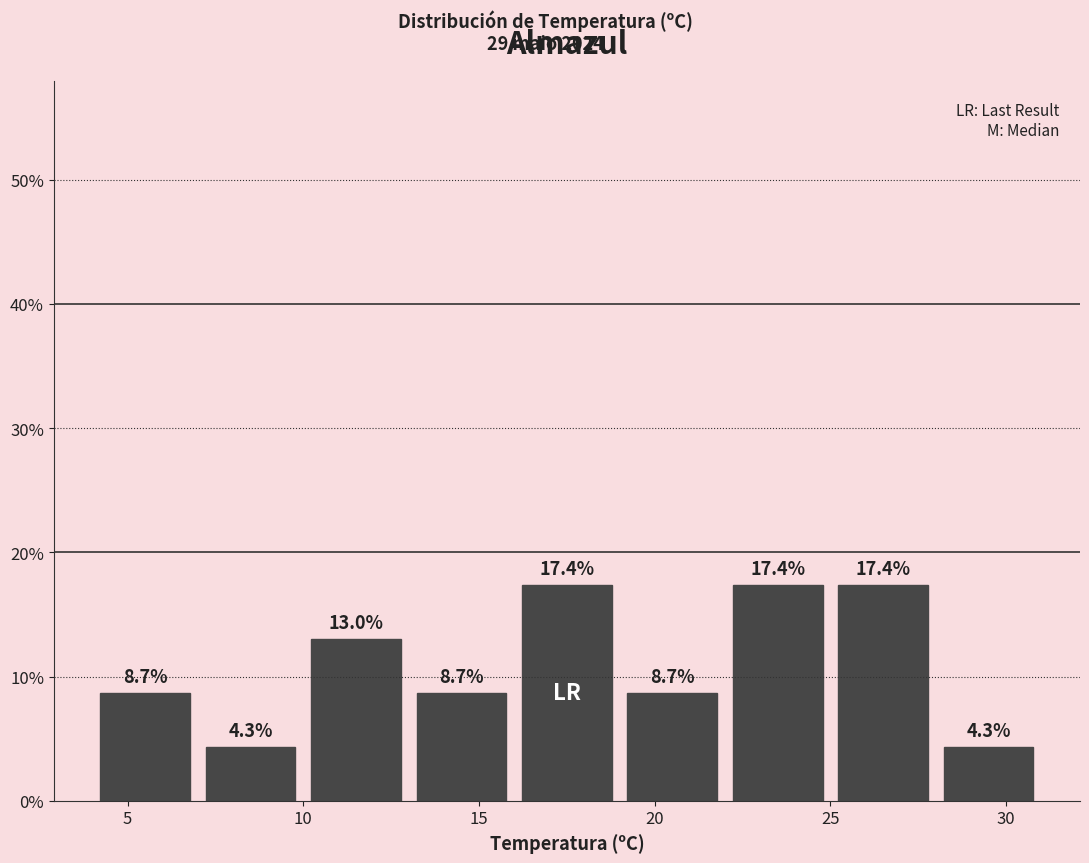

How tall is the bar that spans 7 to 10 on the x-axis?

4.3